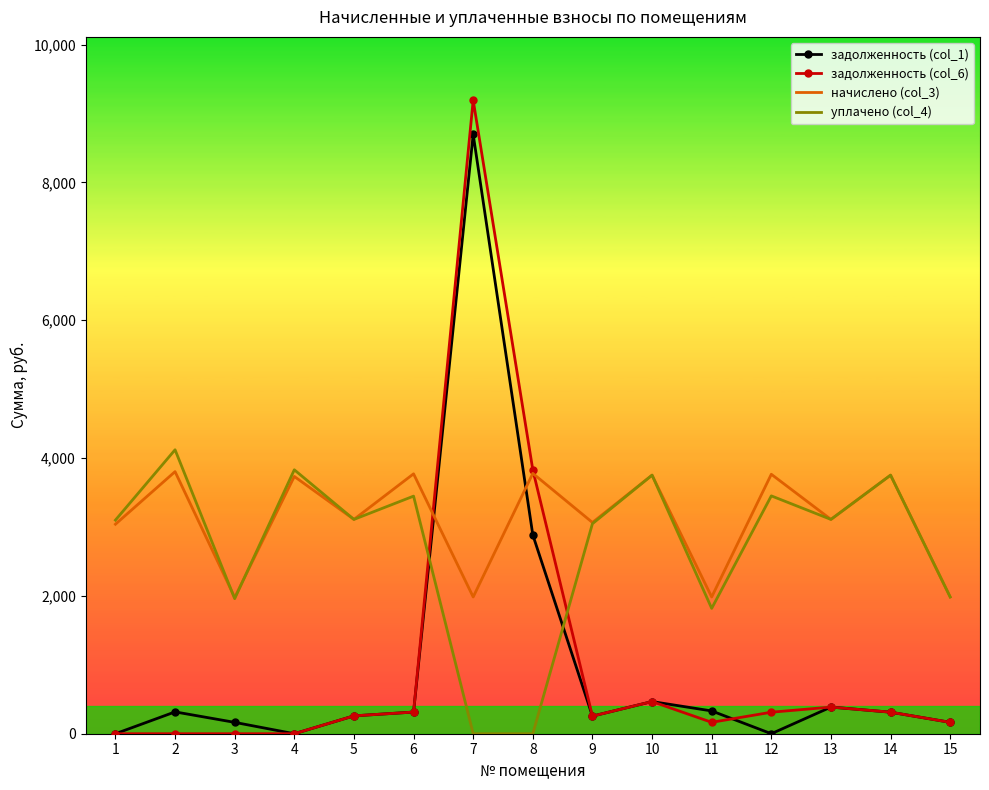

Between which two adjacent categories do уплачено (col_4) and задолженность (col_6) first intersect?

6 and 7